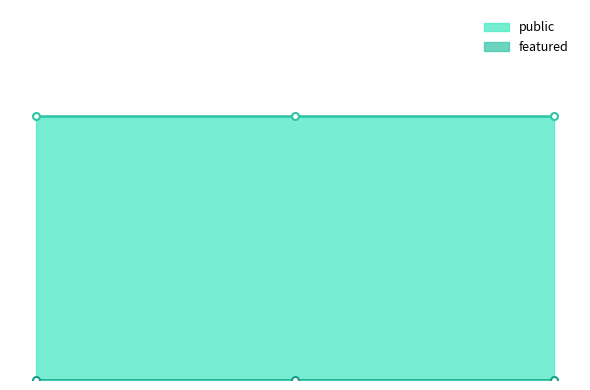

True or false: public has a value of 0 at 52863.

False